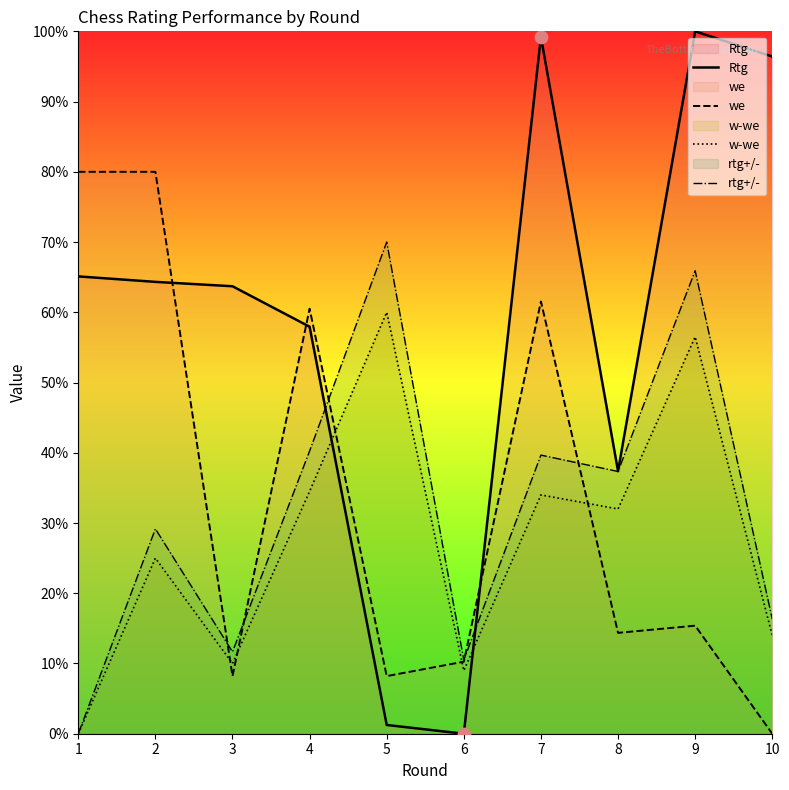

Is the value of Rtg at 4 greater than the value of we at 7?

No